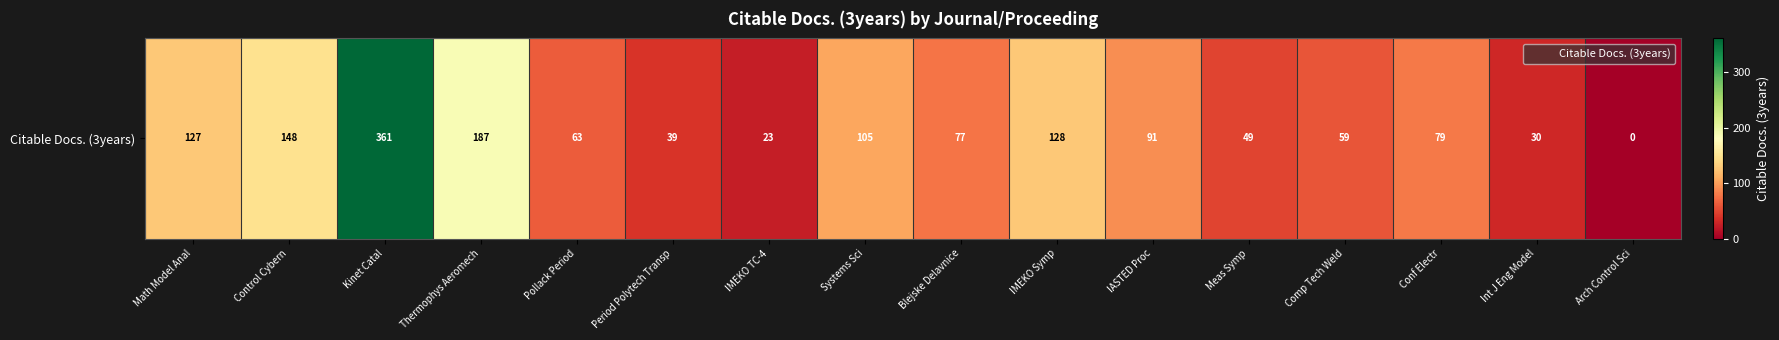

List the labels in order of value, largest first.

Kinet Catal, Thermophys Aeromech, Control Cybern, IMEKO Symp, Math Model Anal, Systems Sci, IASTED Proc, Conf Electr, Blejske Delavnice, Pollack Period, Comp Tech Weld, Meas Symp, Period Polytech Transp, Int J Eng Model, IMEKO TC-4, Arch Control Sci